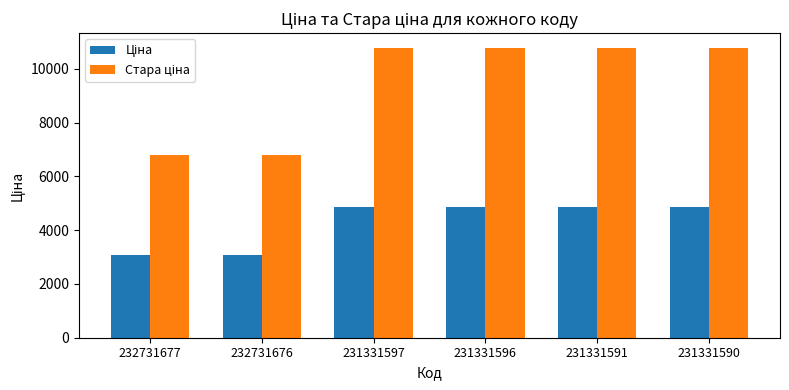

How many series are shown in this chart?

2